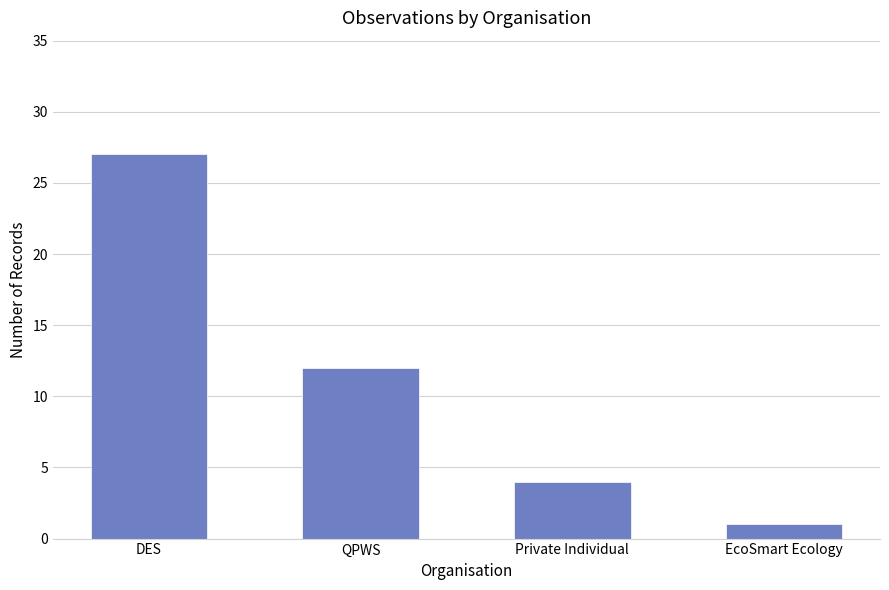

What is the minimum value shown in the chart?

1